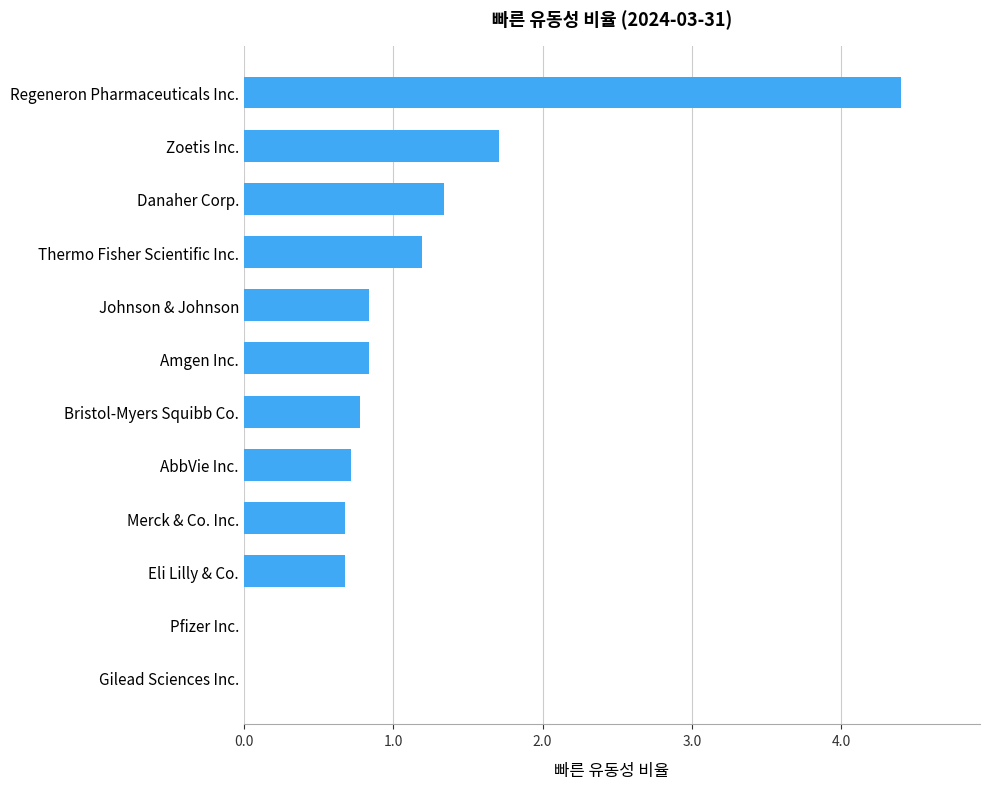

What is the maximum value shown in the chart?

4.4